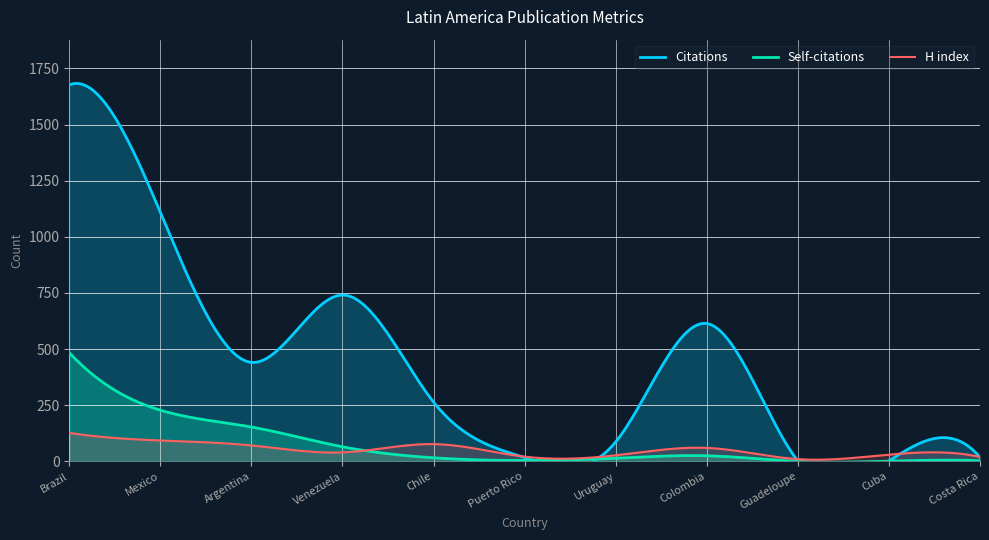

True or false: Self-citations and Citations cross at least once.

False